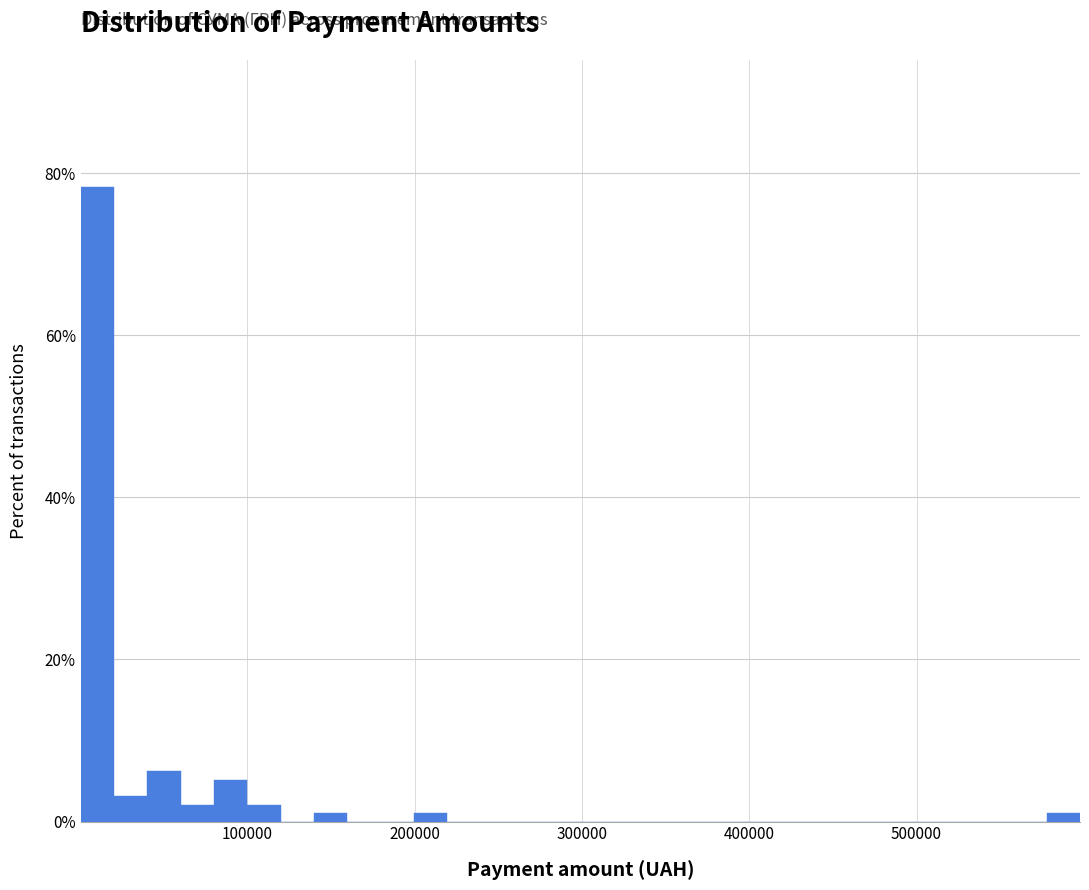

Around what value on the x-axis is the tallest bar? Give the approximate position of its centre, as read against the axis.

10000